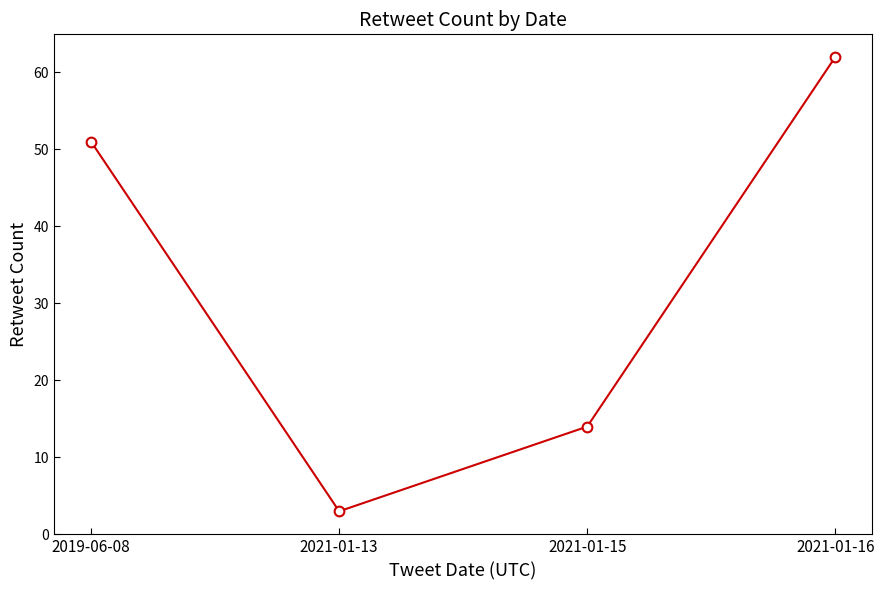

What position from the right is 2021-01-16?

1